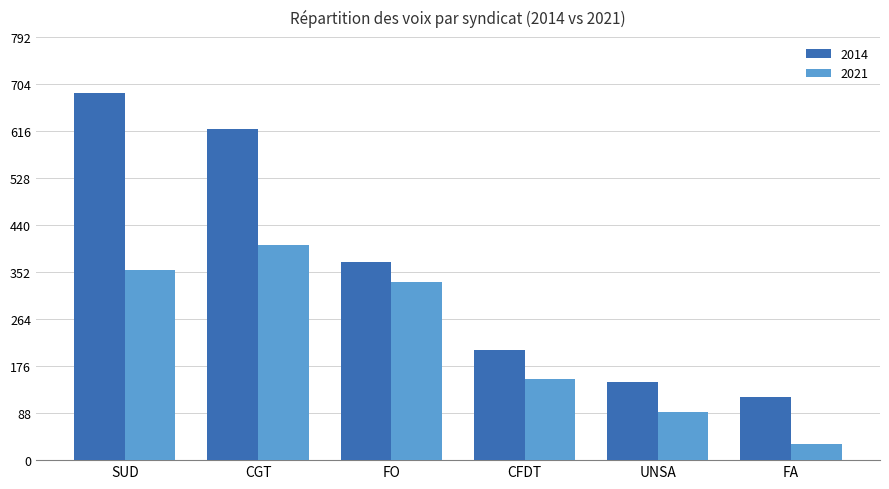

The 2021 series shows 151 at CFDT. True or false?

True